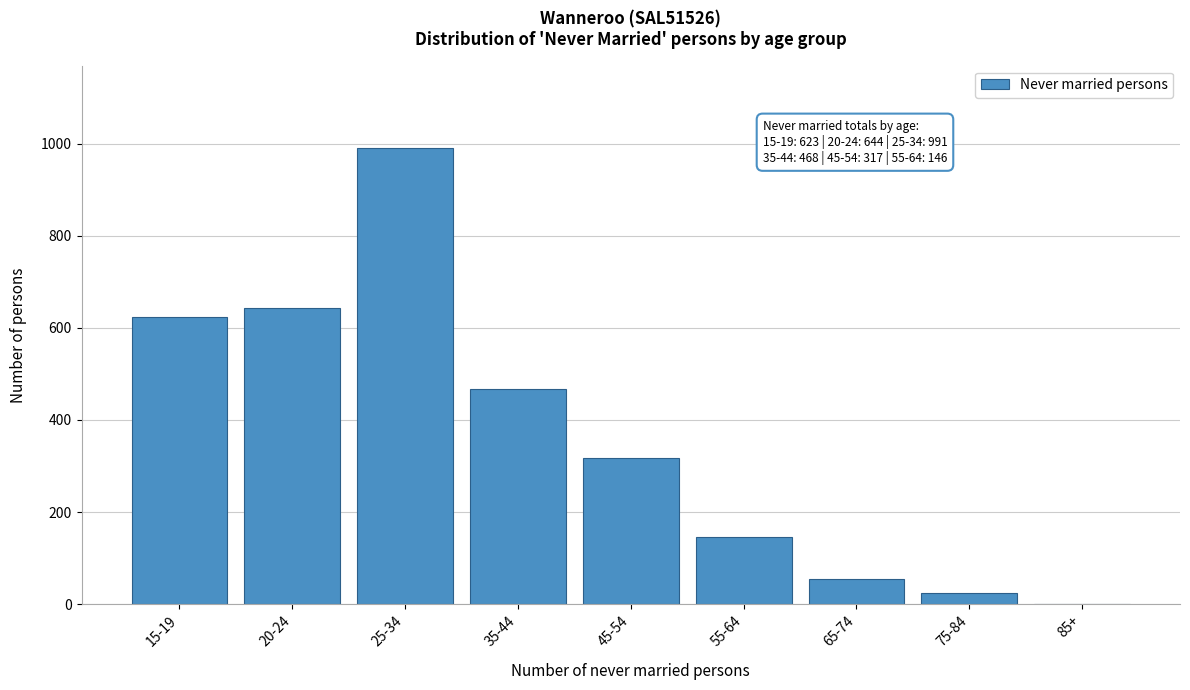

Reading left to right, what are all the values shown in this chart?

15-19=623	20-24=644	25-34=991	35-44=468	45-54=317	55-64=146	65-74=54	75-84=24	85+=0